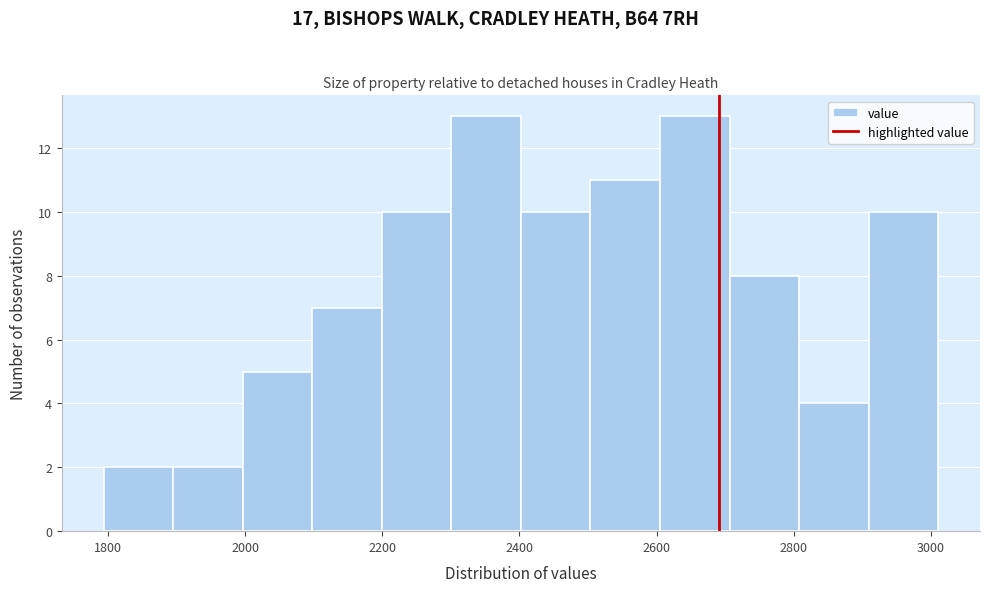

Reading left to right, list every bar in this chart as the range it spans on the x-axis followed by its height. Neither the bar edges nor the heights are printed on the chart, so give them approximately, as read against the axes.

1800 to 1900: 2
1900 to 2000: 2
2000 to 2100: 5
2100 to 2200: 7
2200 to 2300: 10
2300 to 2400: 13
2400 to 2500: 10
2500 to 2600: 11
2600 to 2700: 13
2700 to 2800: 8
2800 to 2900: 4
2900 to 3020: 10